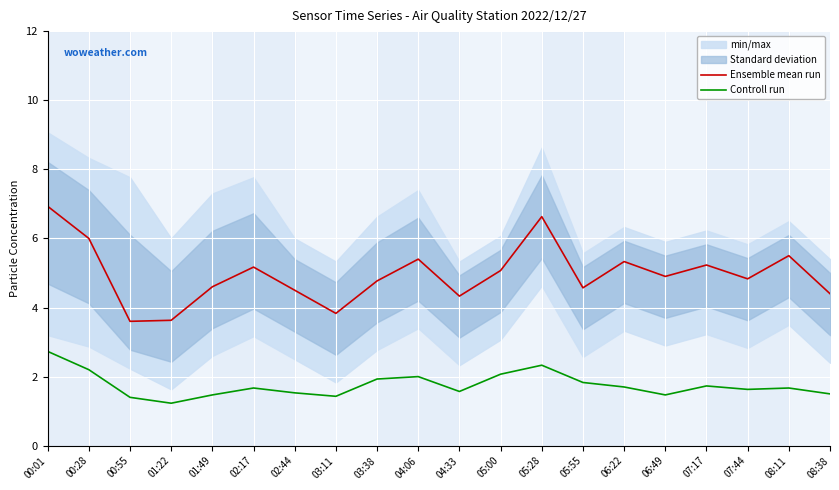

Where is the first local minimum for Ensemble mean run?

00:55